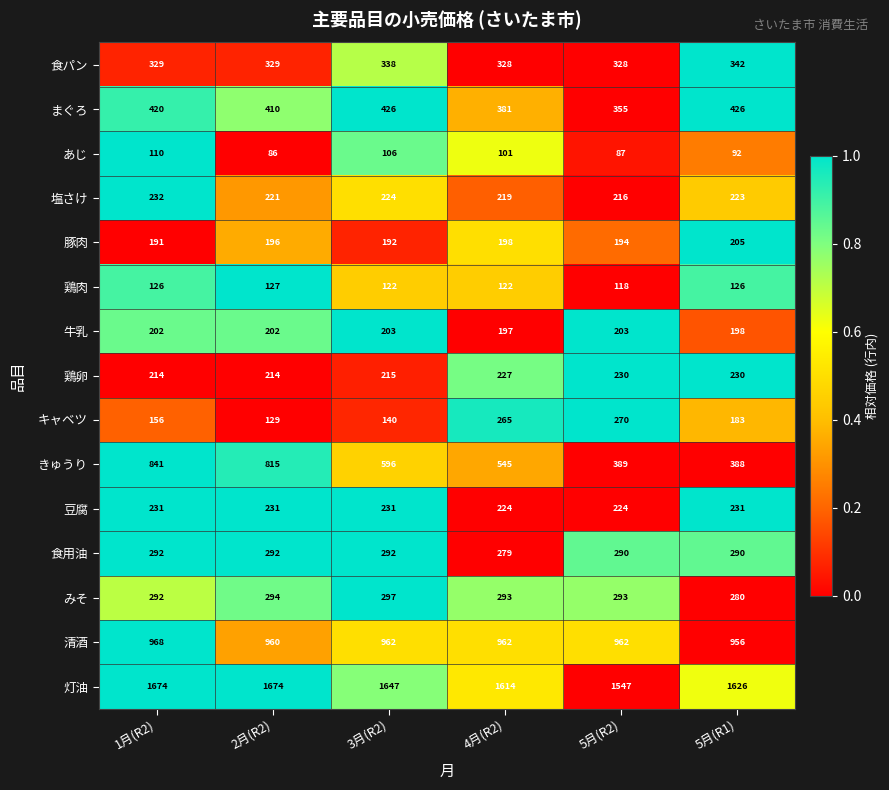

What is the total value across all series at 5月(R1)?

5796